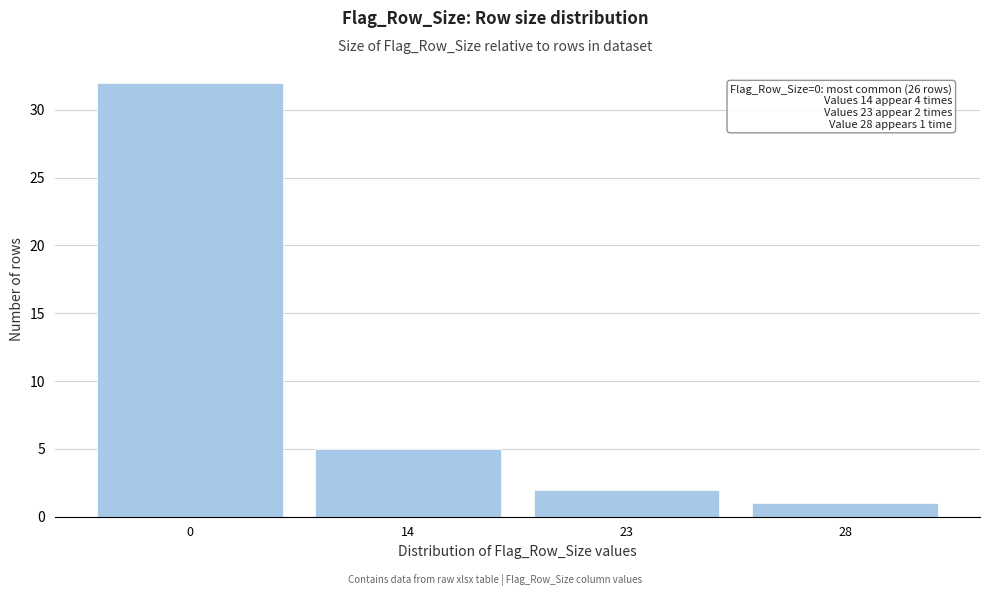

Reading left to right, extract all data points from this chart.

0=32	14=5	23=2	28=1